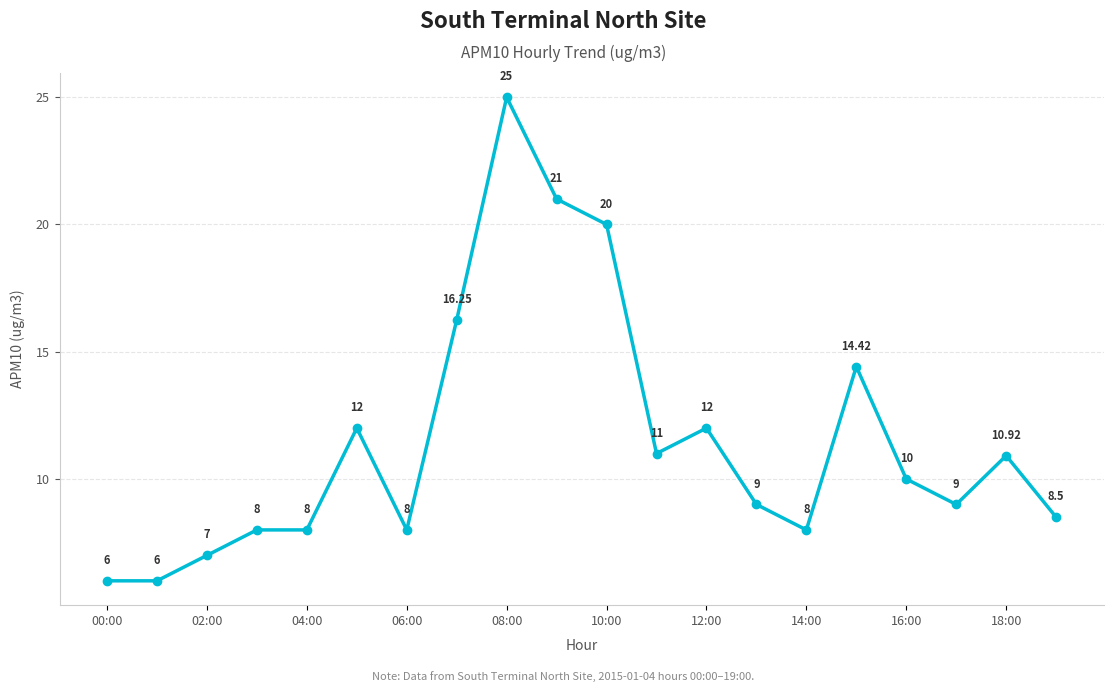

True or false: there are more than 0 points higher than both neighbors.

True